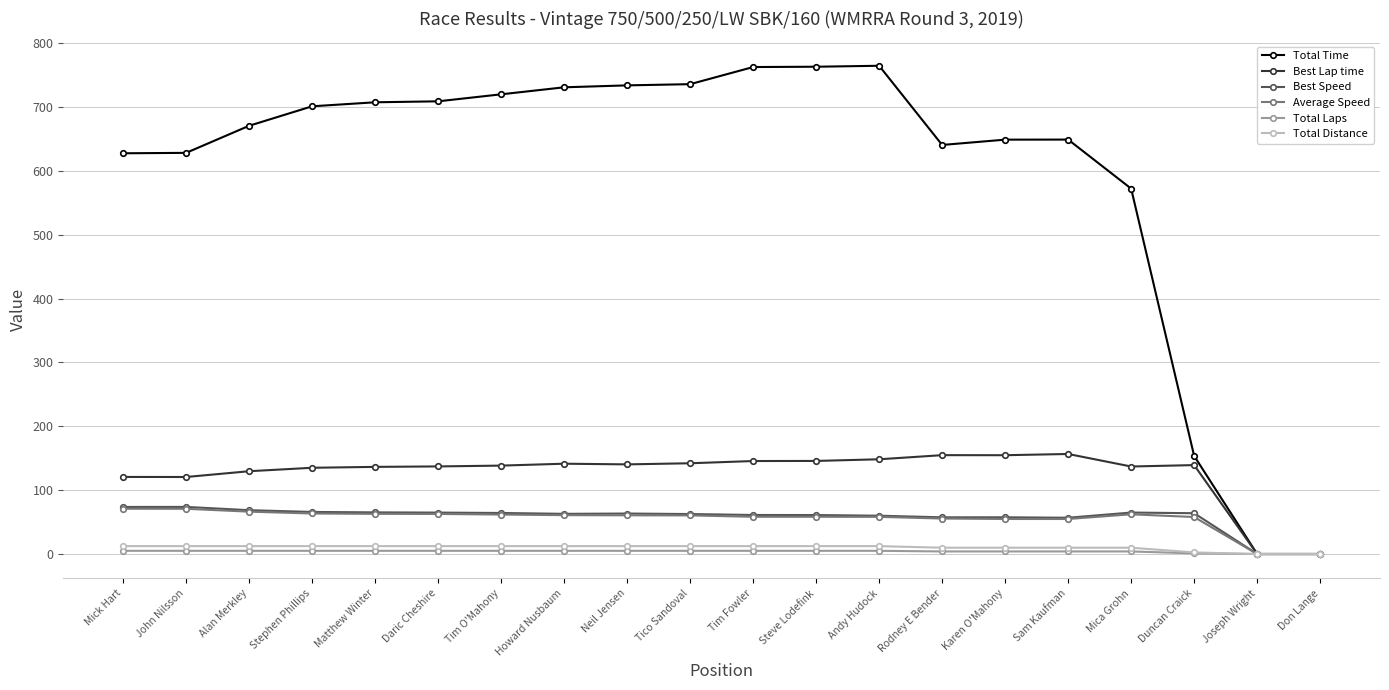

What is the maximum value for Best Lap time?

156.6